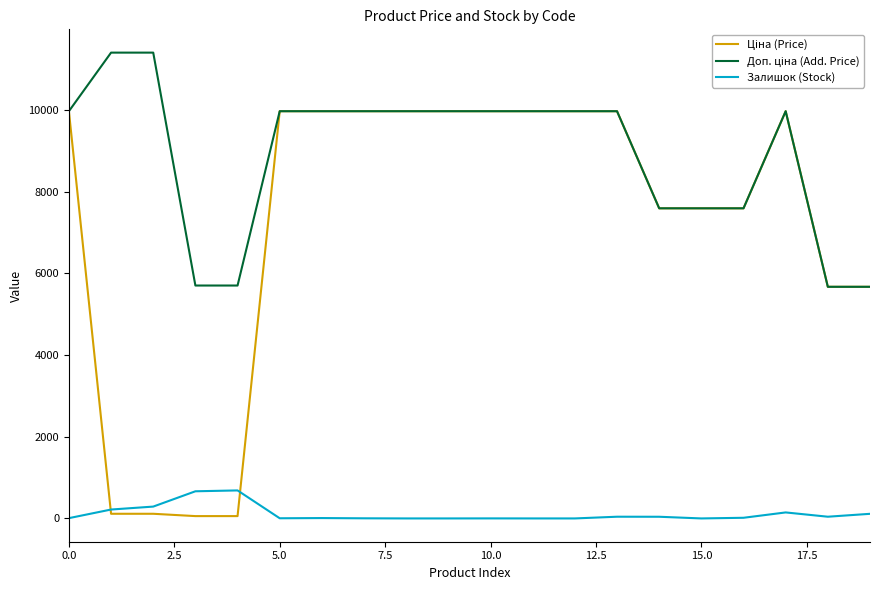

Count the number of categories in the chart.

20